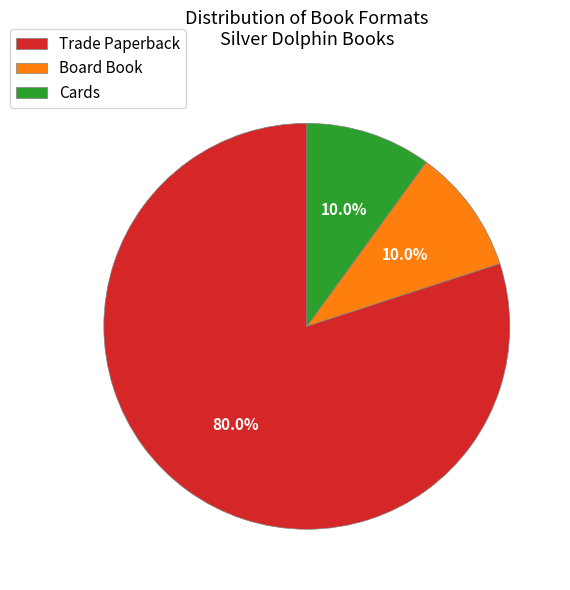

What percentage do Cards and Board Book together represent?

20.0%